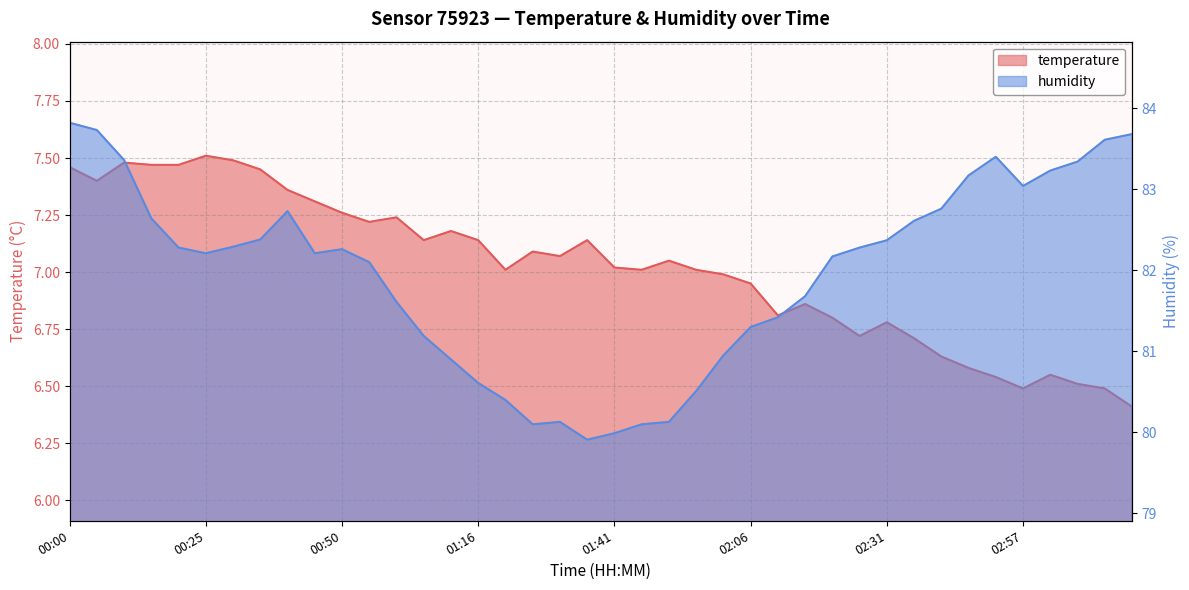

True or false: temperature and humidity intersect in this chart.

False